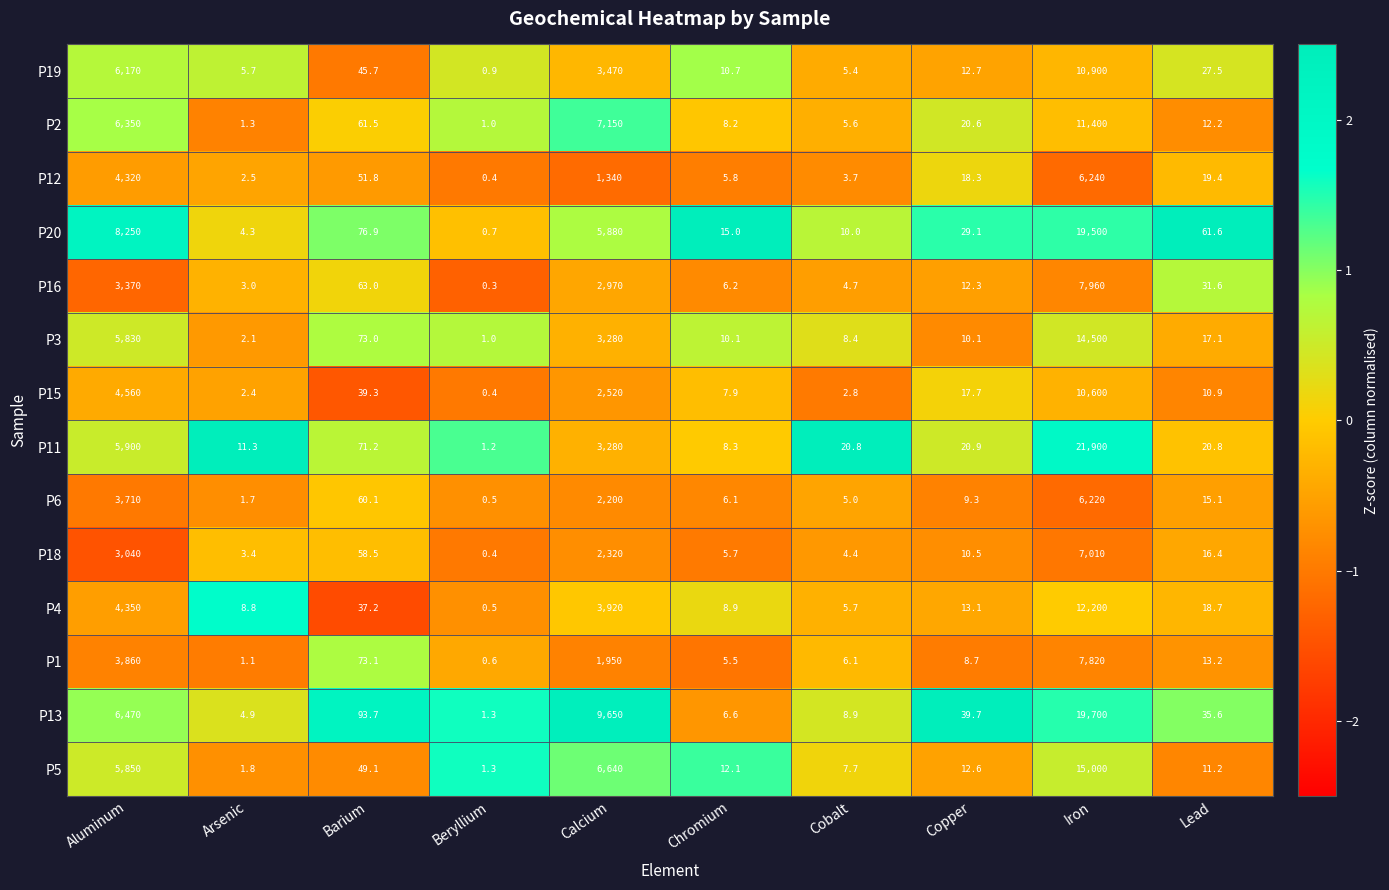

Which series has the widest spread of values?

P11